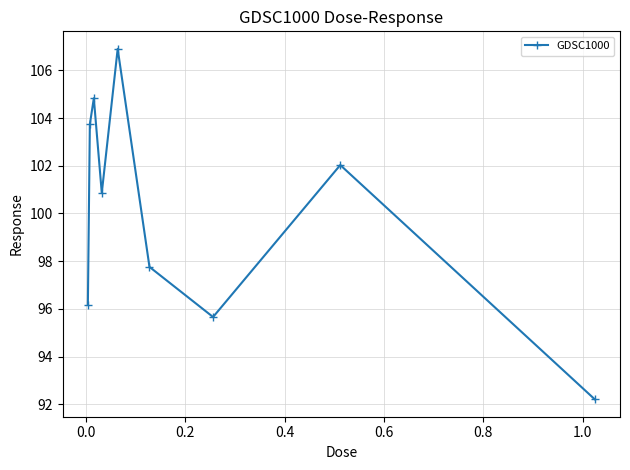

How many points are lower than both their immediate neighbors (excluding endpoints)?

2